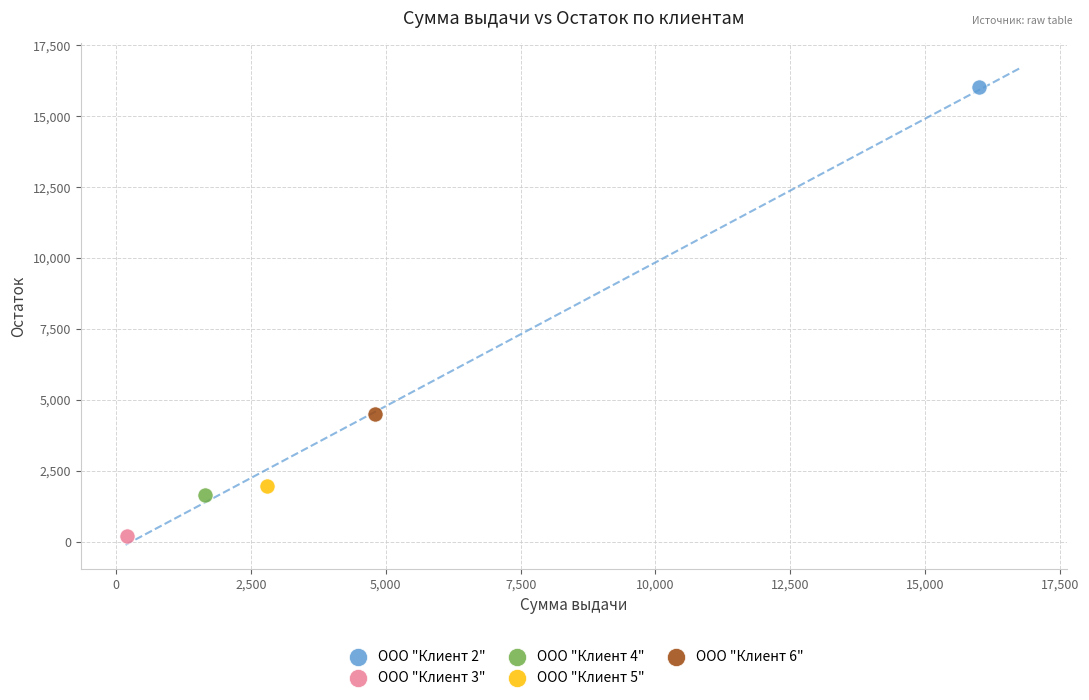

What are all the series names shown in the legend?

ООО "Клиент 2", ООО "Клиент 3", ООО "Клиент 4", ООО "Клиент 5", ООО "Клиент 6"